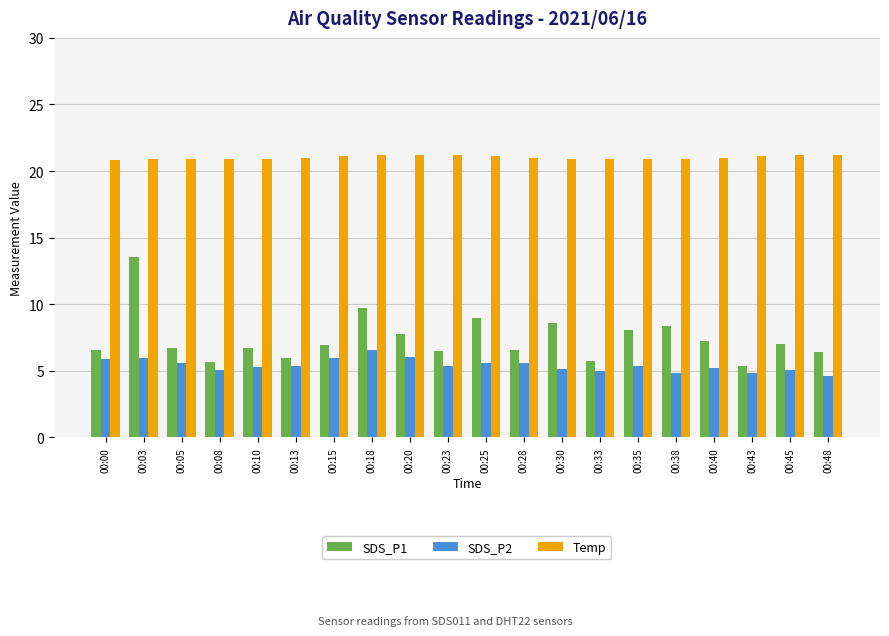

What is the highest value of the Temp series?

21.2